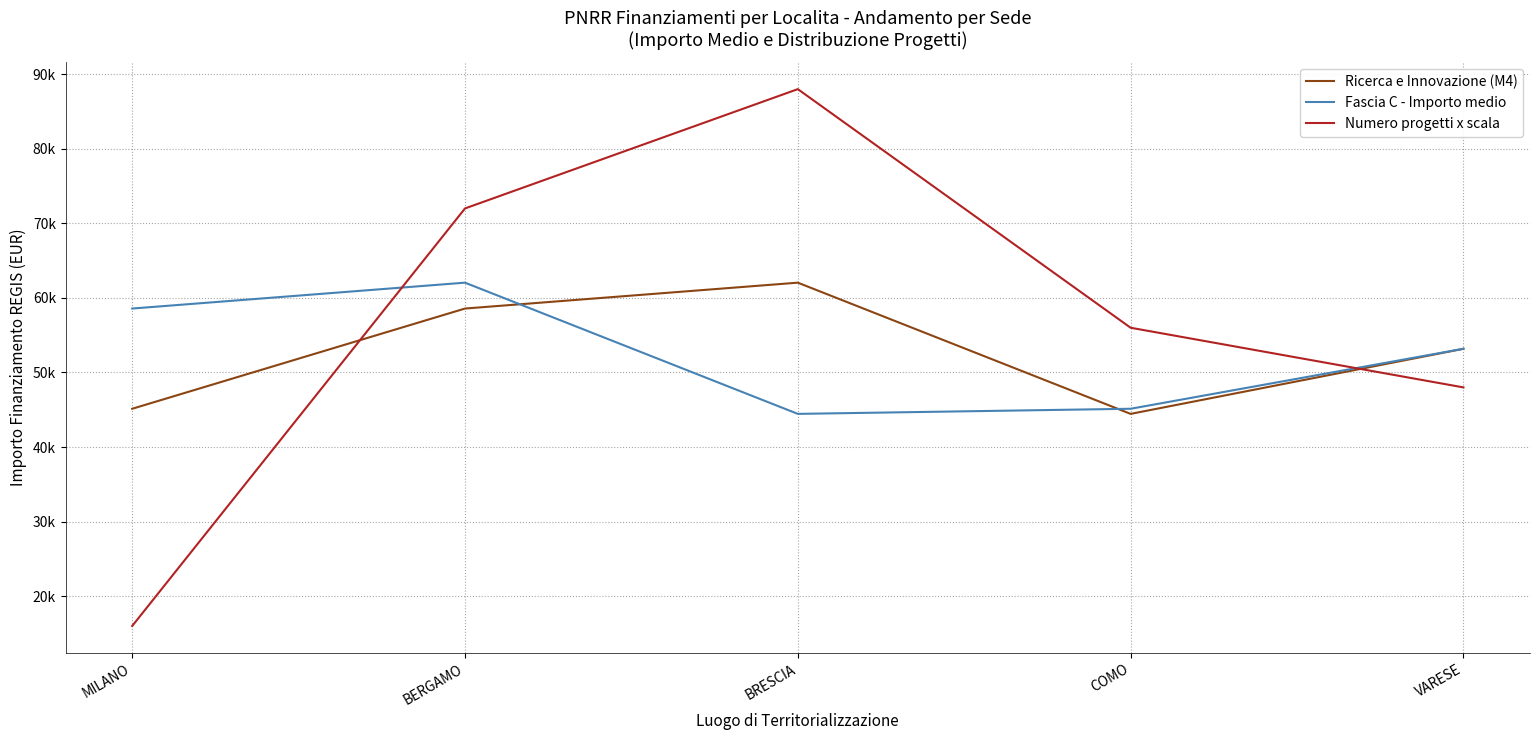

Between MILANO and COMO, which series saw the biggest shift?

Numero progetti x scala